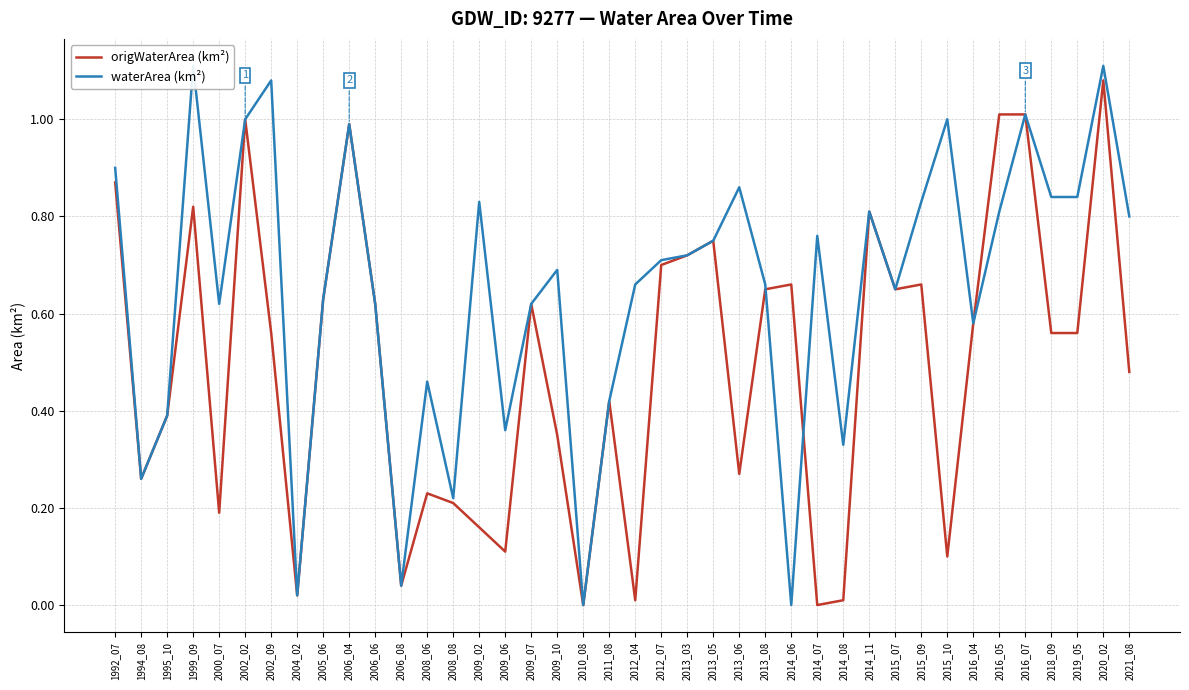

Where is origWaterArea (km²) nearest to the value 0?

2010_08